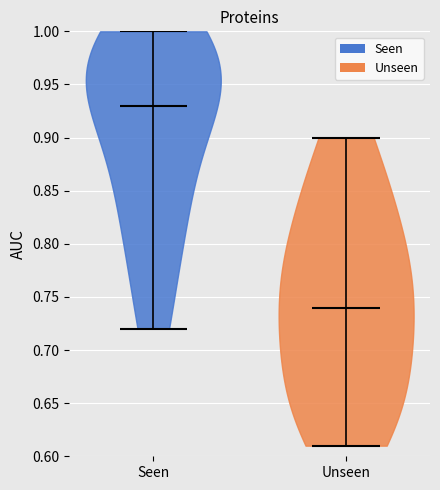

Which violin has the lowest median line?

Unseen